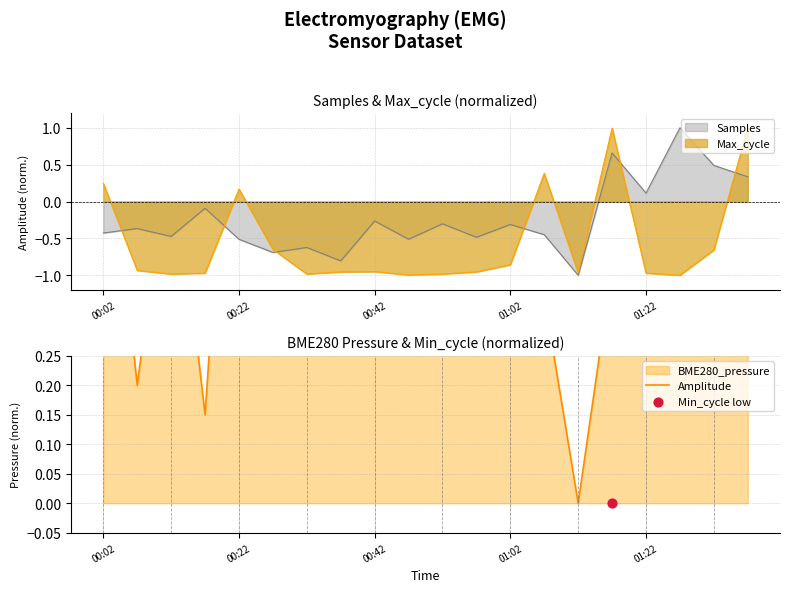

What is the change in value from 10 to 13?

-0.5